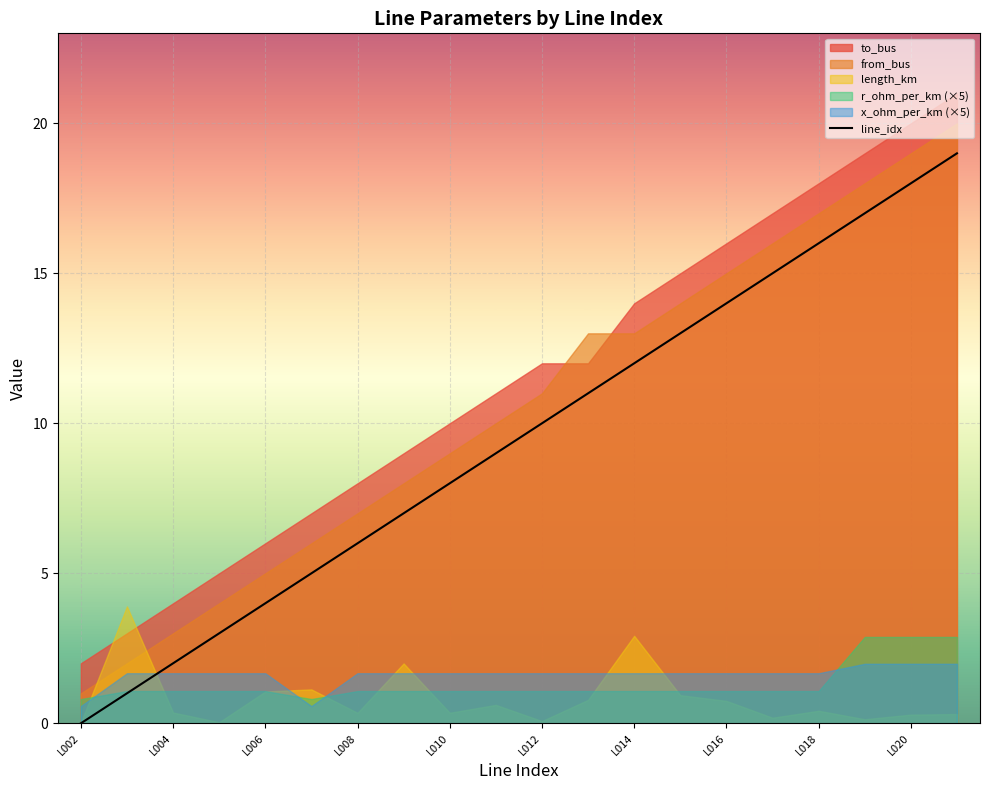

How many values are above zero?

19